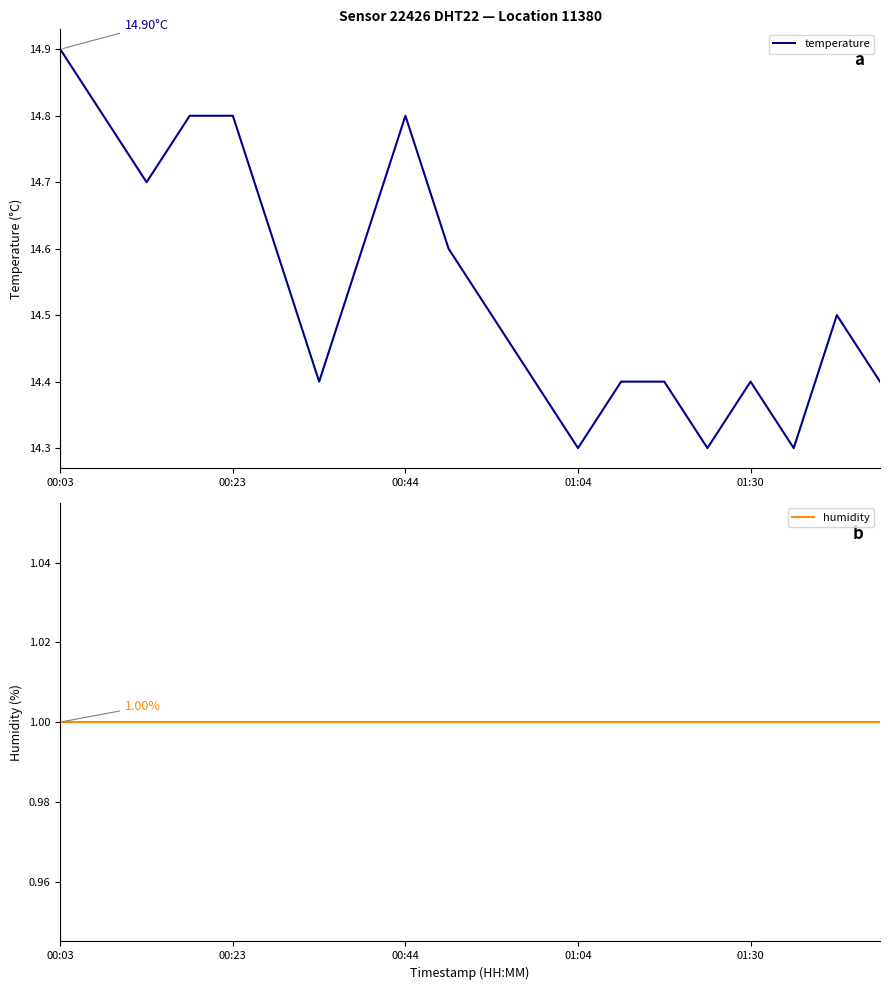

True or false: humidity and temperature intersect in this chart.

False